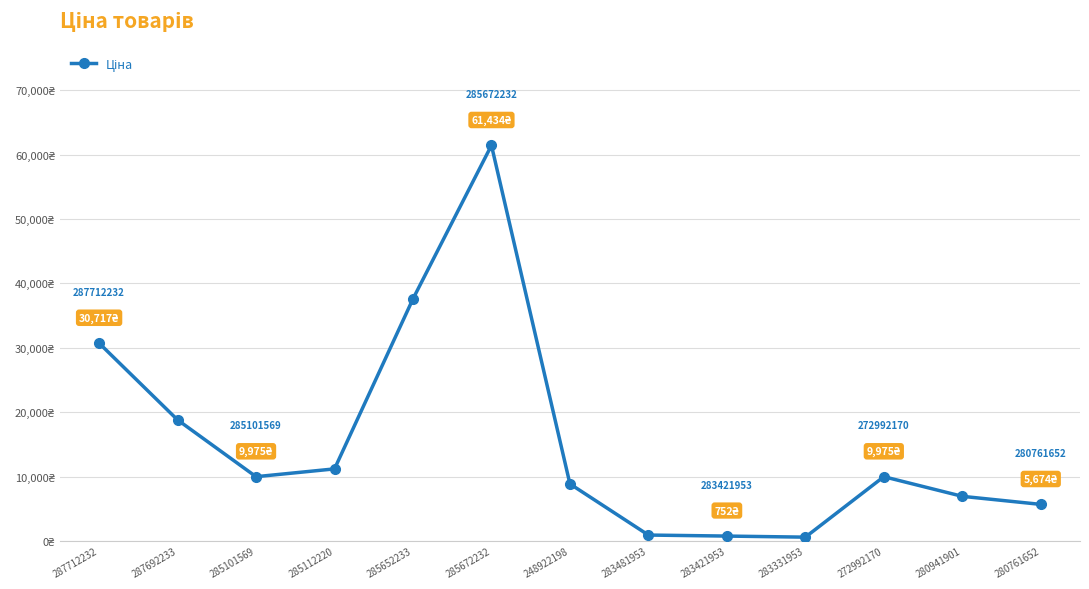

Does the chart have visible grid lines?

Yes